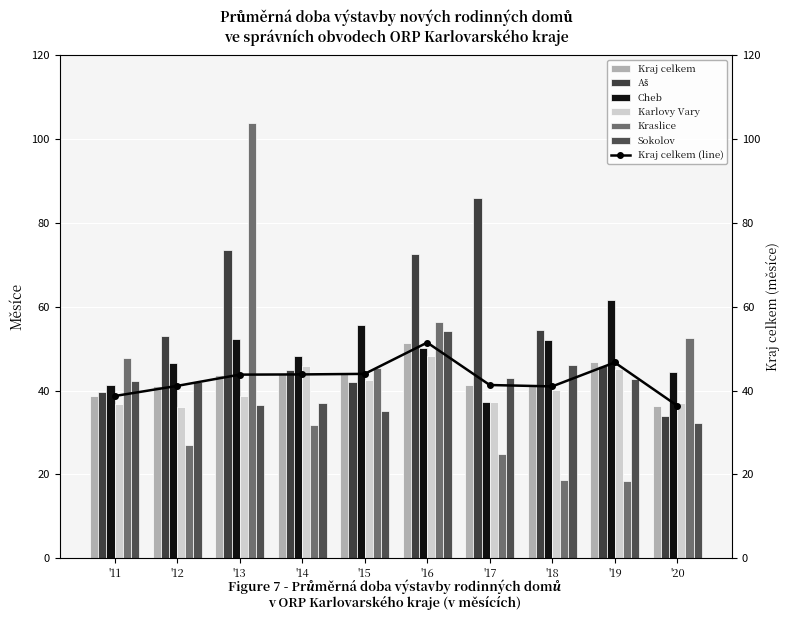

Which series has the largest range (max minus min)?

Kraslice